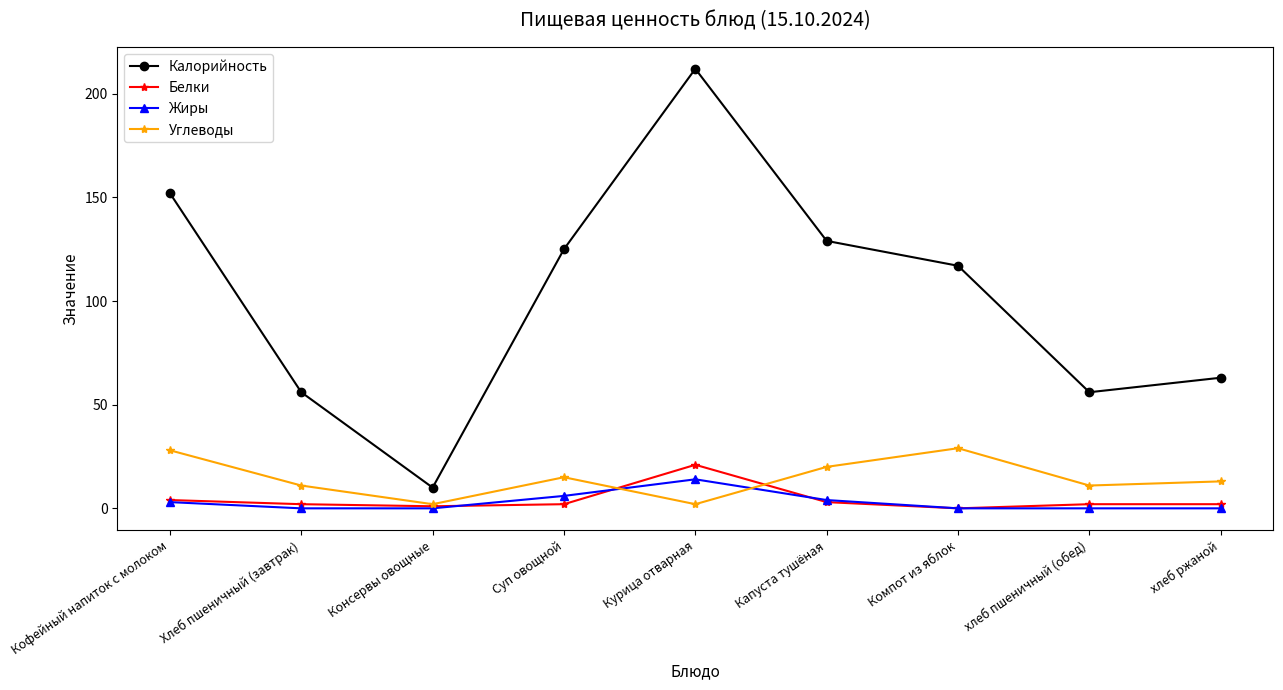

What is the difference between the Белки values at Суп овощной and Курица отварная?

19